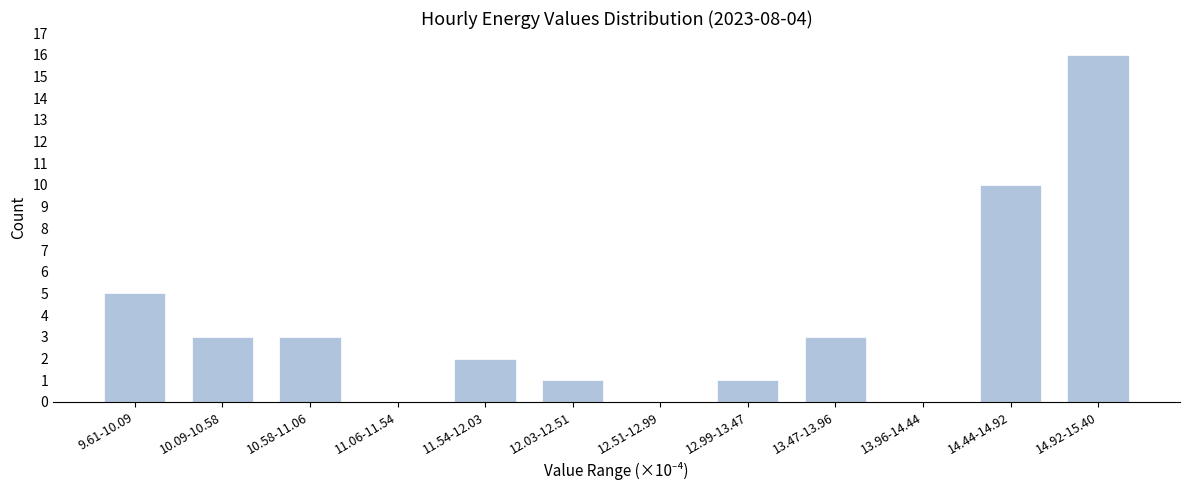

Reading left to right, list all the values displayed in this chart.

9.61-10.09=5	10.09-10.58=3	10.58-11.06=3	11.06-11.54=0	11.54-12.03=2	12.03-12.51=1	12.51-12.99=0	12.99-13.47=1	13.47-13.96=3	13.96-14.44=0	14.44-14.92=10	14.92-15.40=16